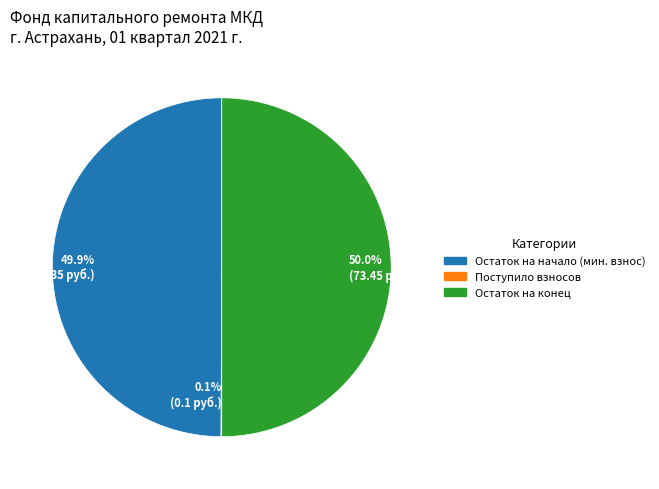

How much of the chart is everything except 49.9% (73.35 руб.)?

50.1%